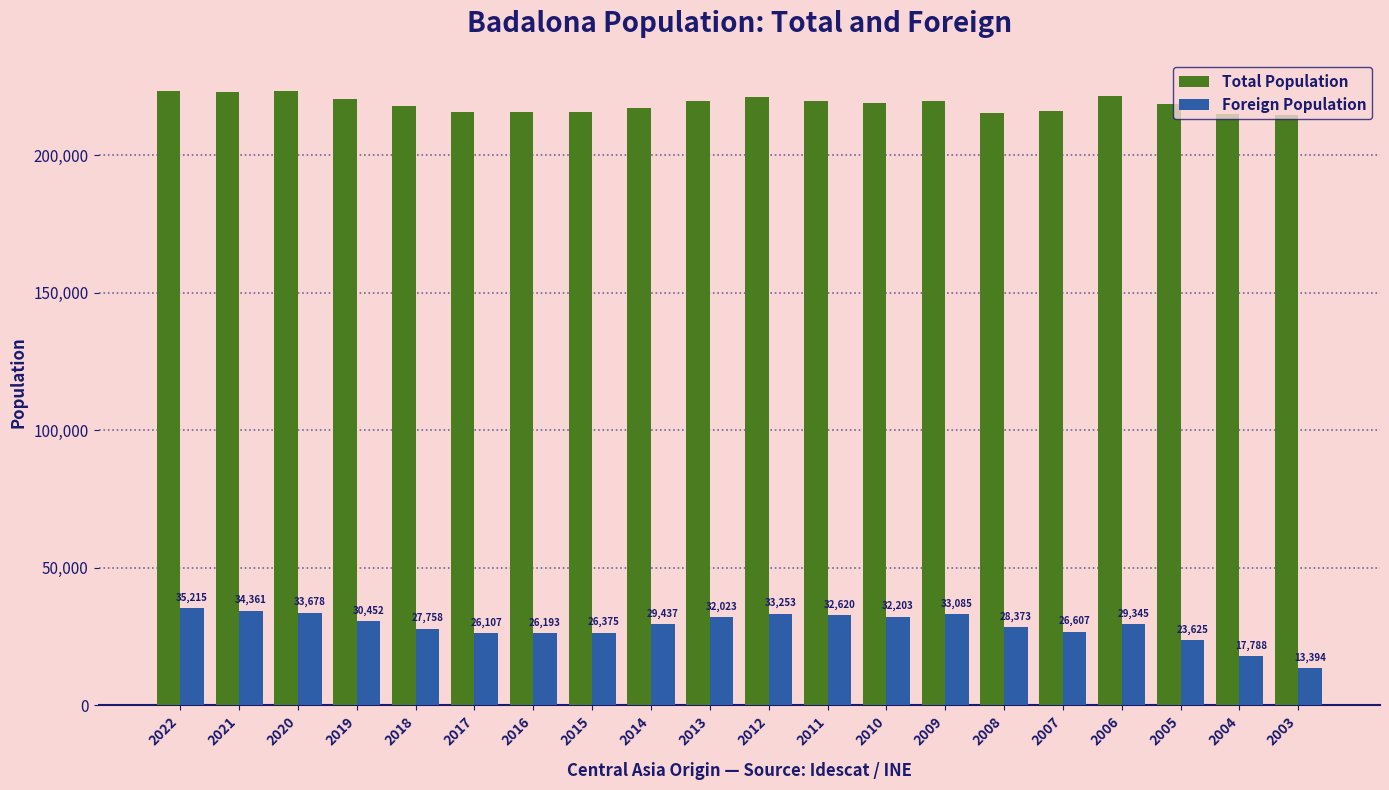

Reading left to right, extract all data points from this chart.

Total Population: 223506	223006	223166	220440	217741	215848	215634	215654	217210	219708	220977	219786	218886	219547	215329	216201	221520	218553	214874	214440
Foreign Population: 35215	34361	33678	30452	27758	26107	26193	26375	29437	32023	33253	32620	32203	33085	28373	26607	29345	23625	17788	13394